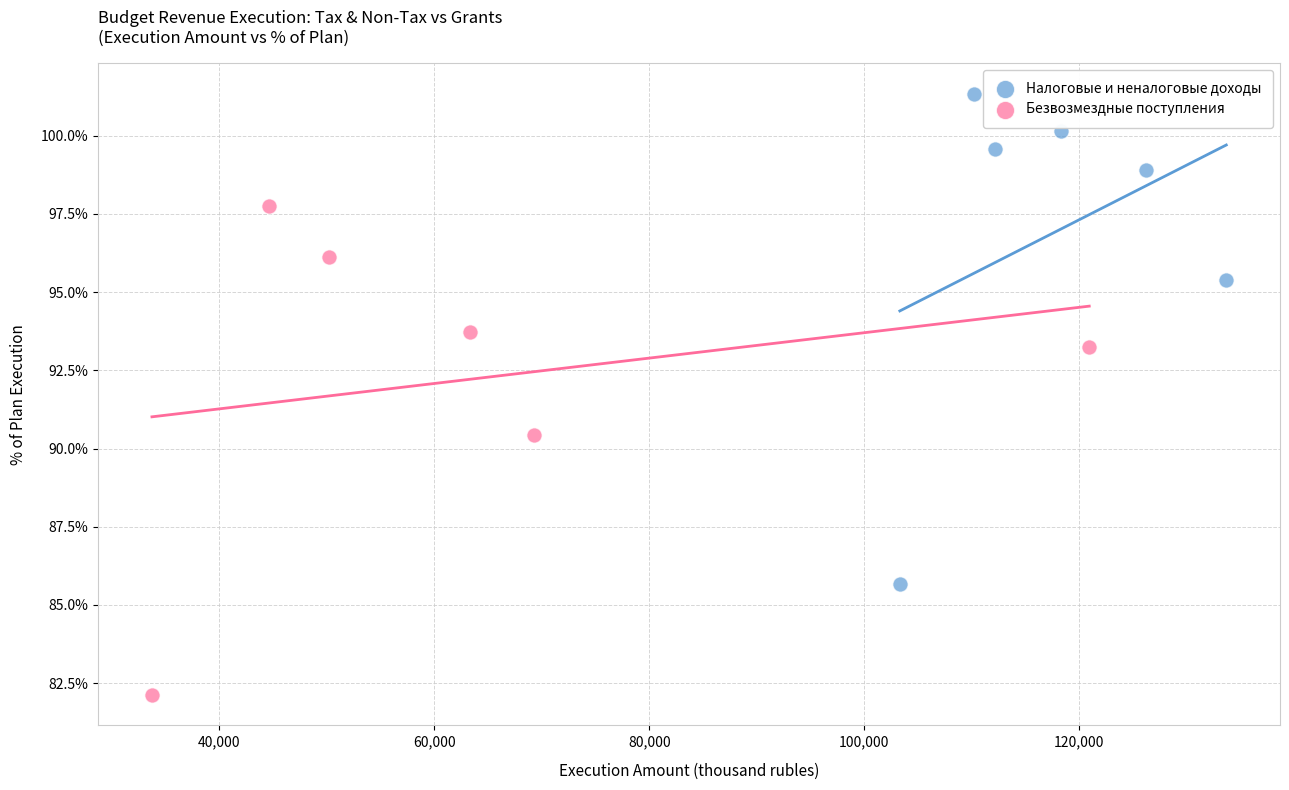

Which series contains the lowest Y value?

Безвозмездные поступления